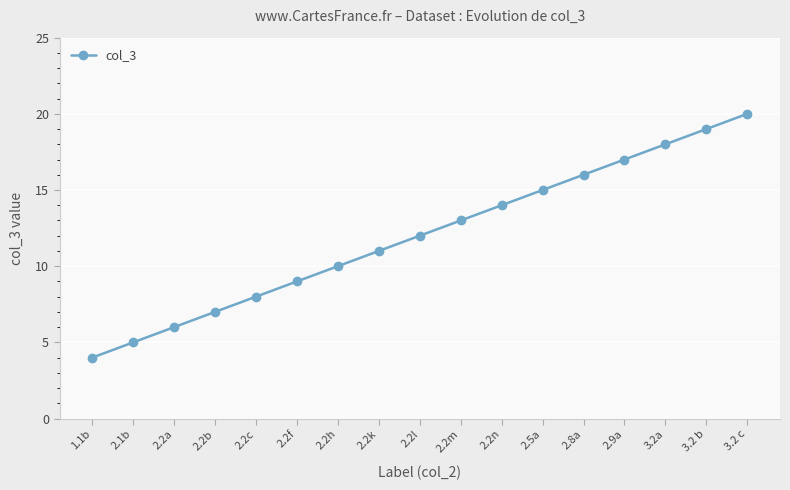

Which has a higher value, 3.2 c or 2.8a?

3.2 c